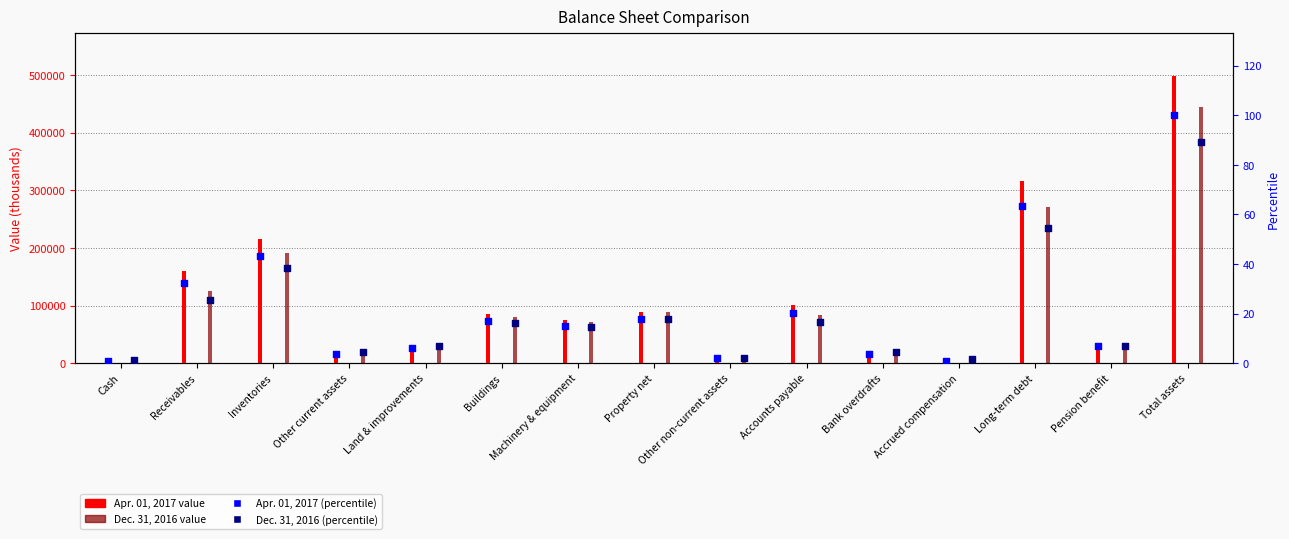

Which series has the largest total across all categories?

Apr. 01, 2017